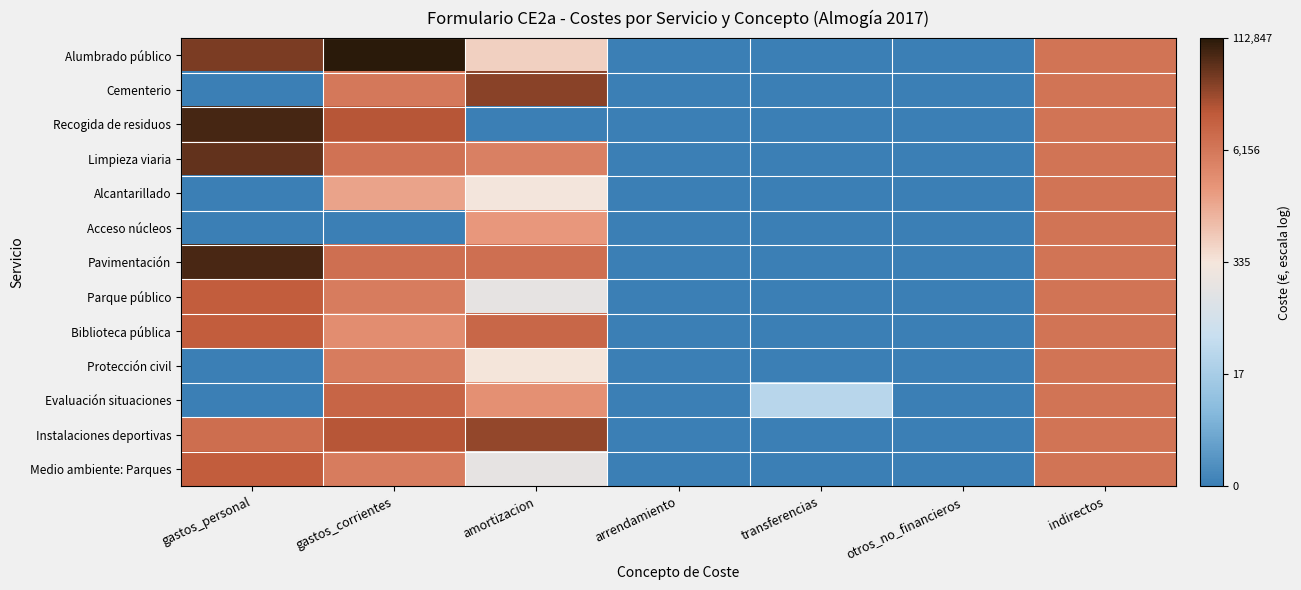

Which series has the largest total across all categories?

Pavimentación